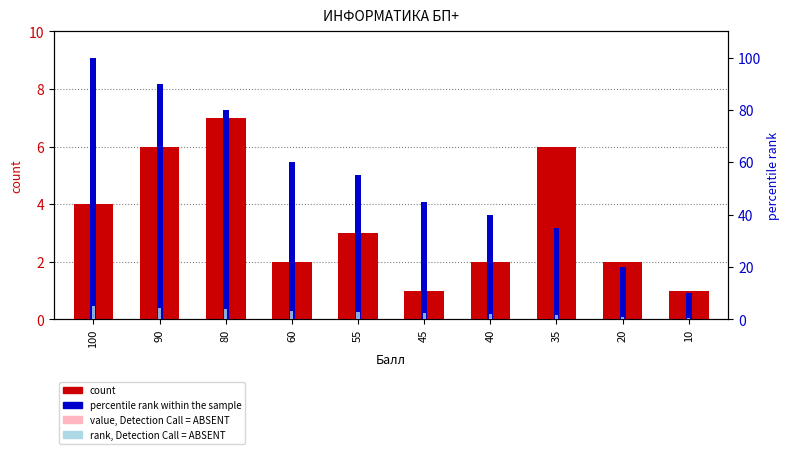

Reading left to right, what are all the values shown in this chart?

count: 100=4.0	90=6.0	80=7.0	60=2.0	55=3.0	45=1.0	40=2.0	35=6.0	20=2.0	10=1.0
value, Detection Call = ABSENT: 100=3.2	90=4.8	80=5.6	60=1.6	55=2.4	45=0.8	40=1.6	35=4.8	20=1.6	10=0.8
percentile rank within the sample: 100=100.0	90=90.0	80=80.0	60=60.0	55=55.0	45=45.0	40=40.0	35=35.0	20=20.0	10=10.0
rank, Detection Call = ABSENT: 100=5.0	90=4.5	80=4.0	60=3.0	55=2.8	45=2.2	40=2.0	35=1.8	20=1.0	10=0.5